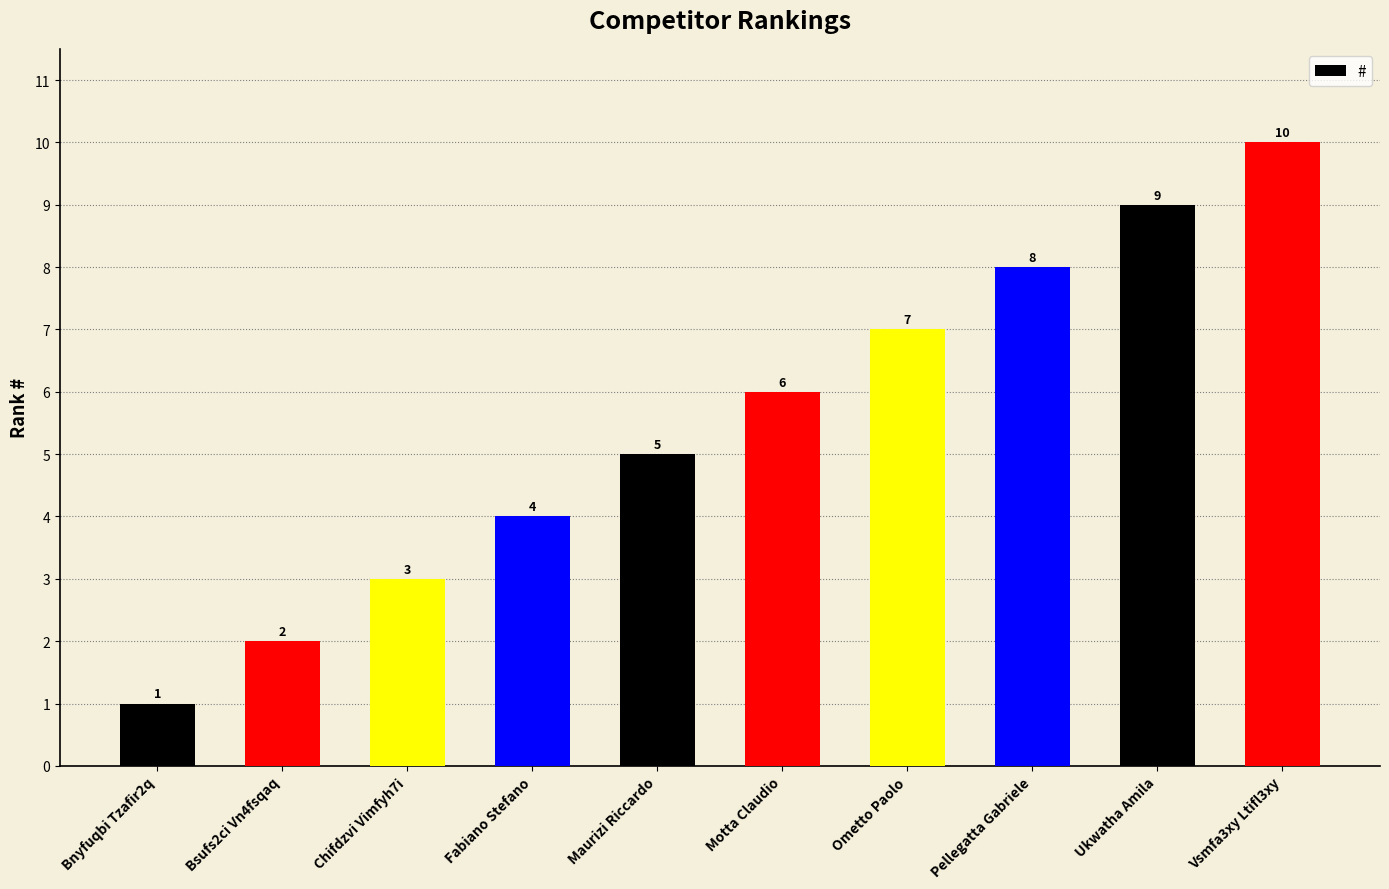

What is the value of the 1st bar from the left?

1